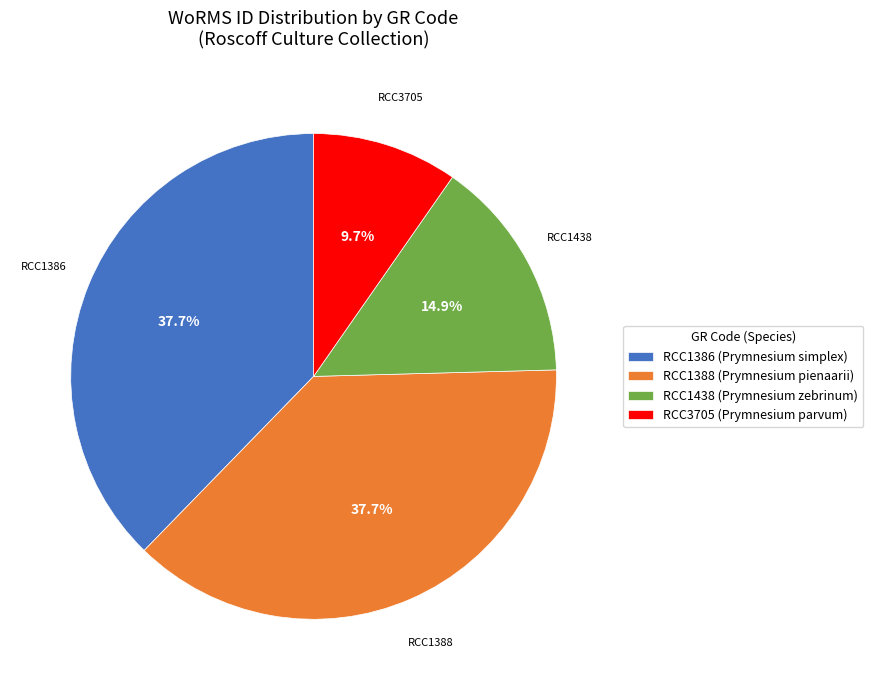

How many slices are in this pie chart?

4